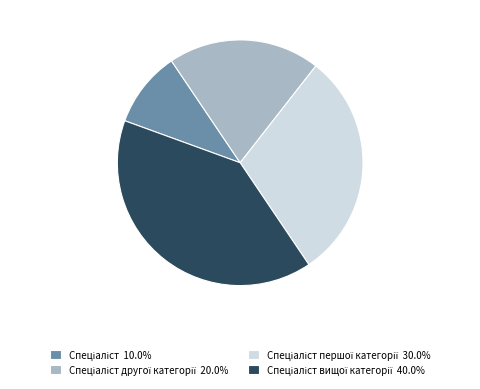

Is there any slice that represents more than half of the pie?

No